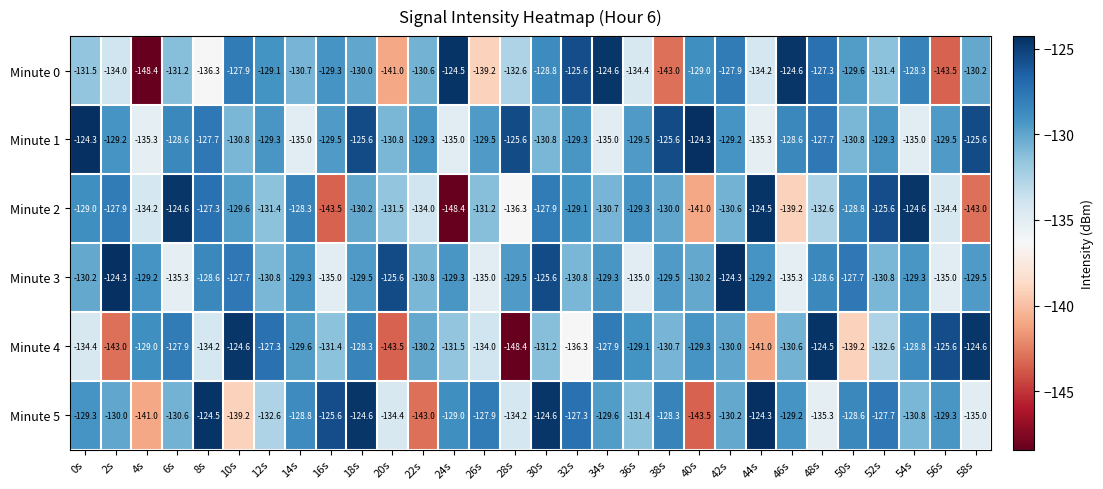

What is the maximum value shown in the chart?

-124.3